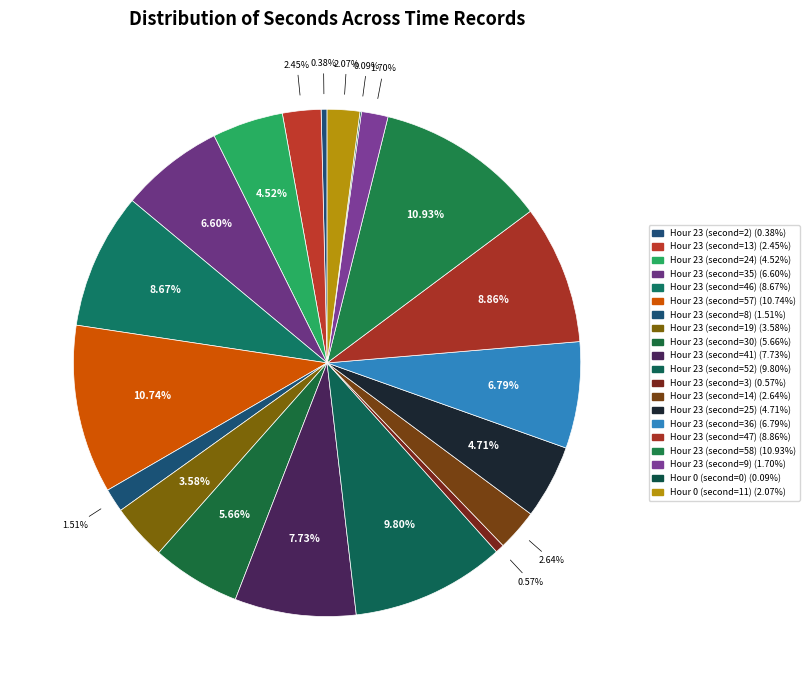

Does any single category account for the majority?

No